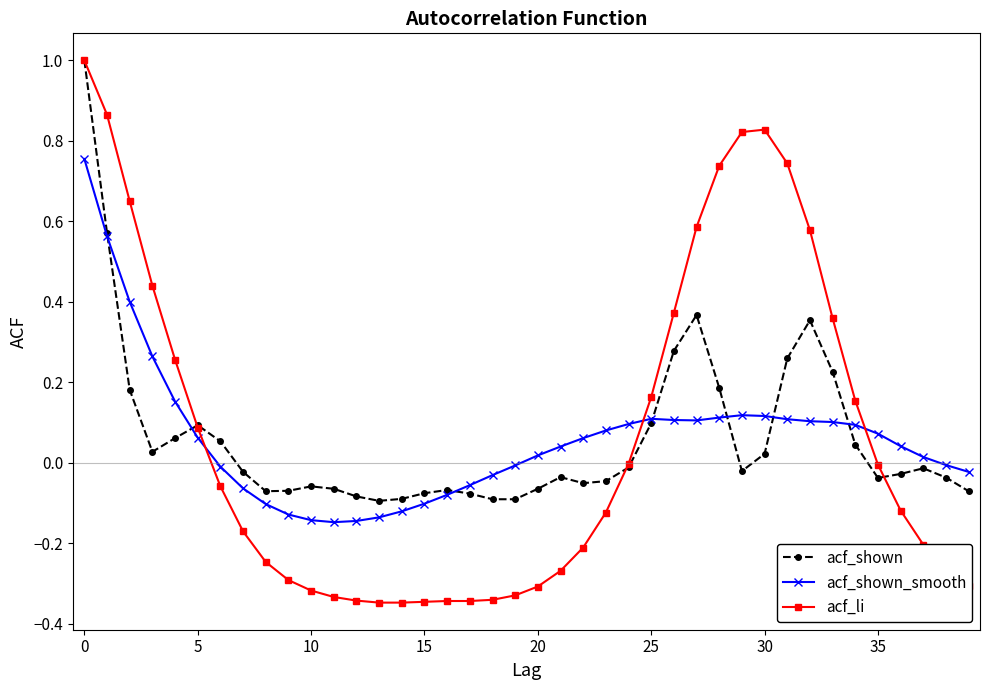

Which series has the widest spread of values?

acf_li